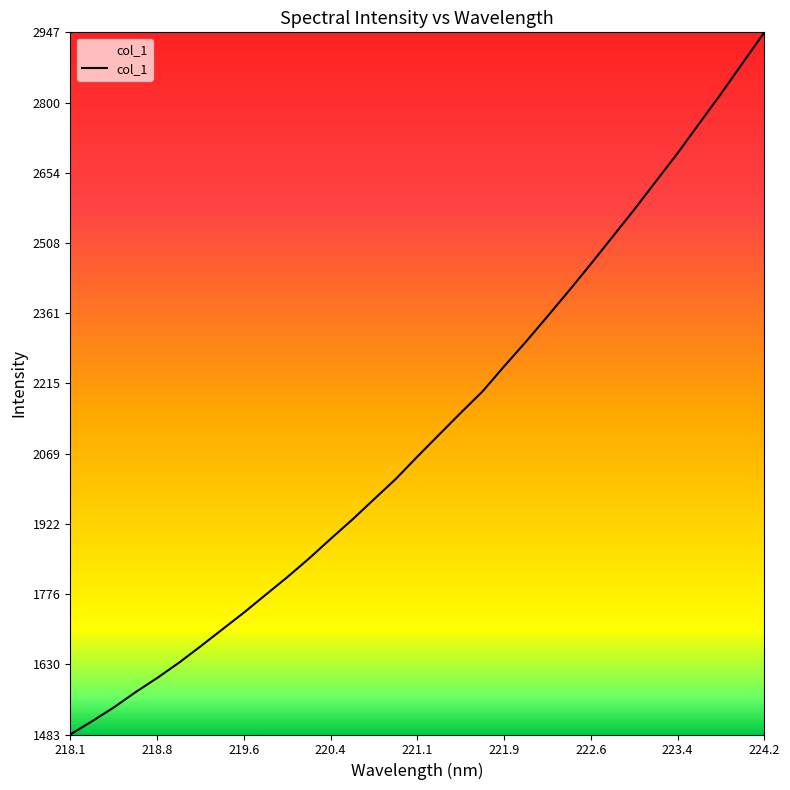

What is the difference between the maximum and minimum values?

1463.6